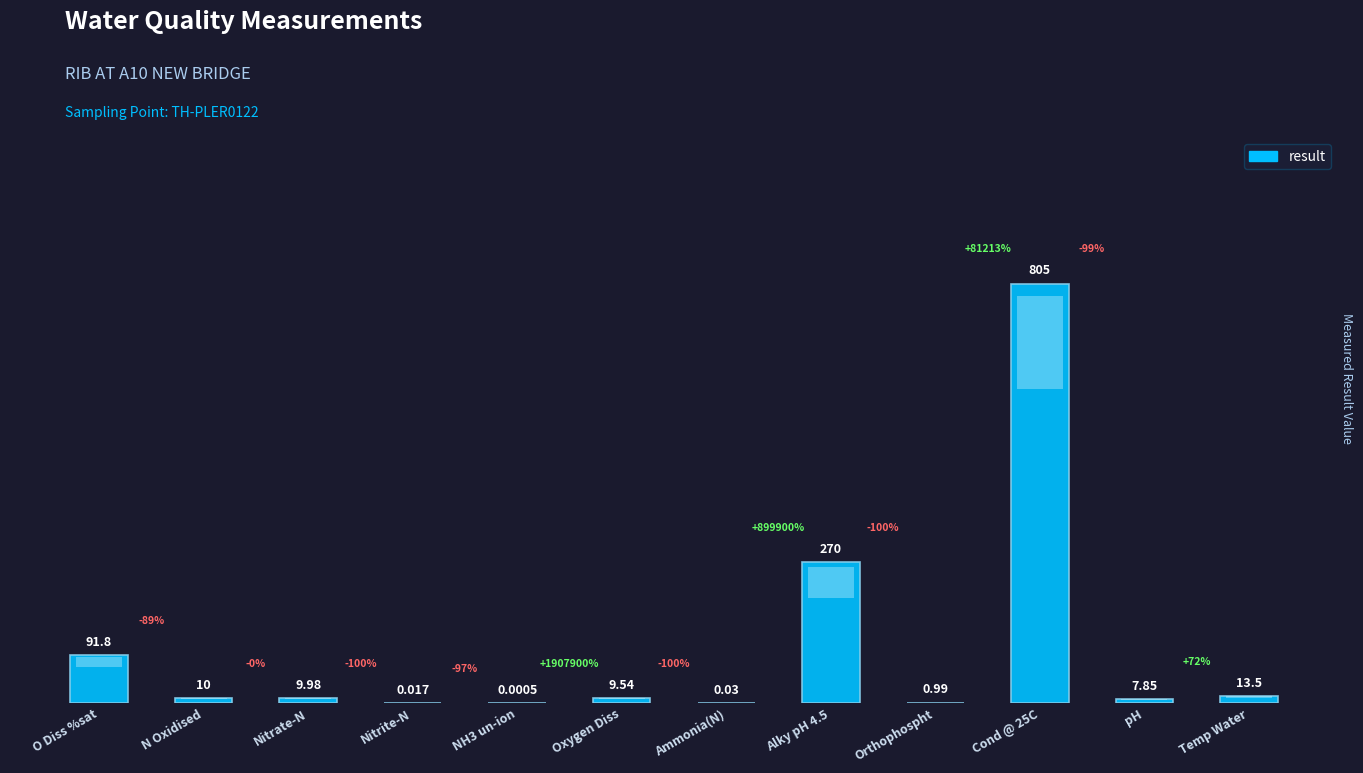

What is the sum of all values?

1218.7